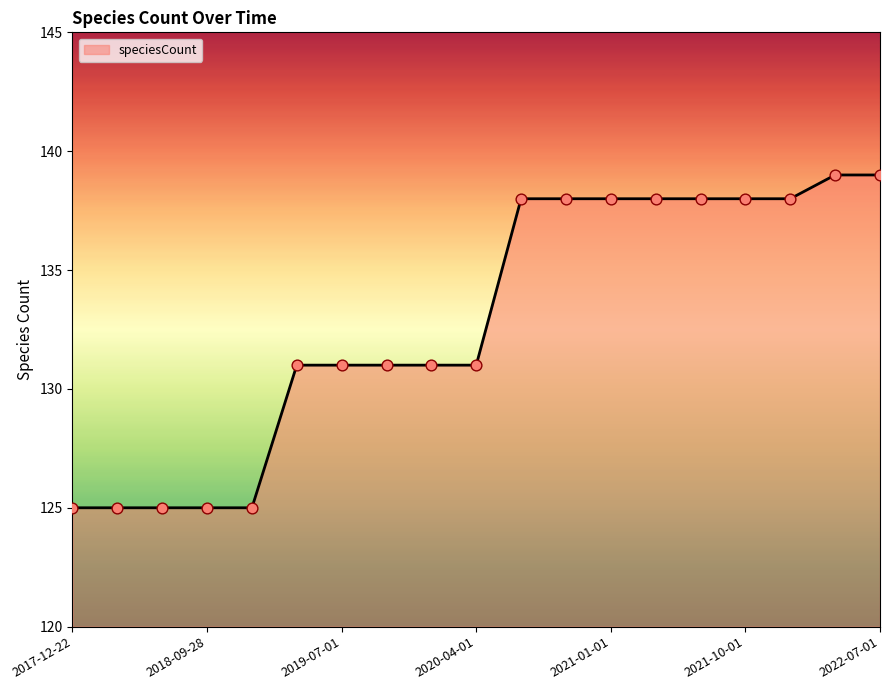

What is the minimum value shown in the chart?

125